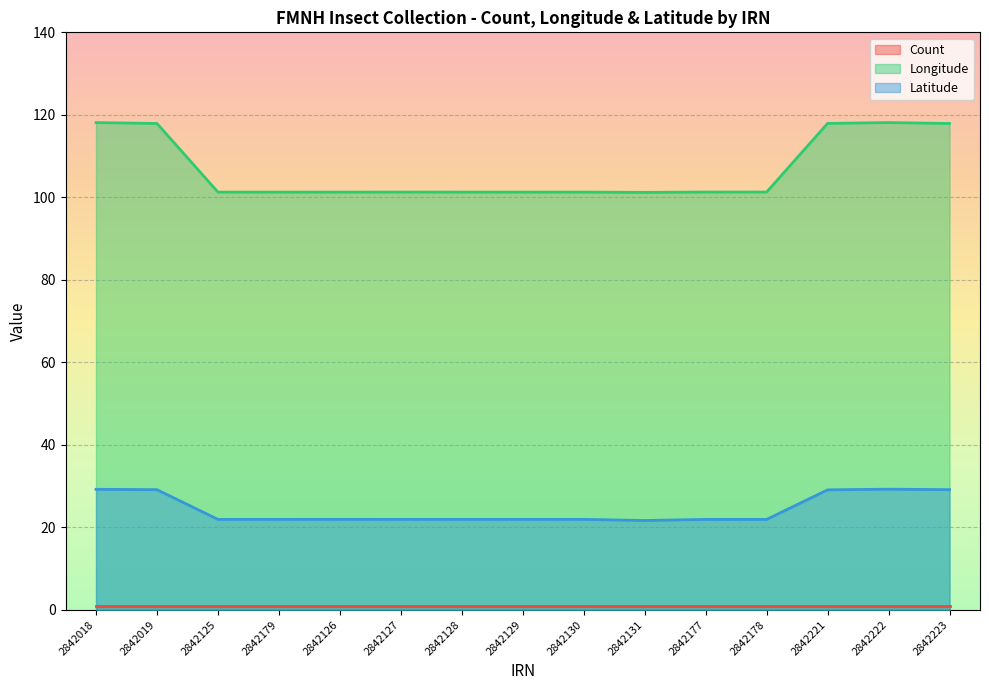

Which series has the largest total across all categories?

Longitude